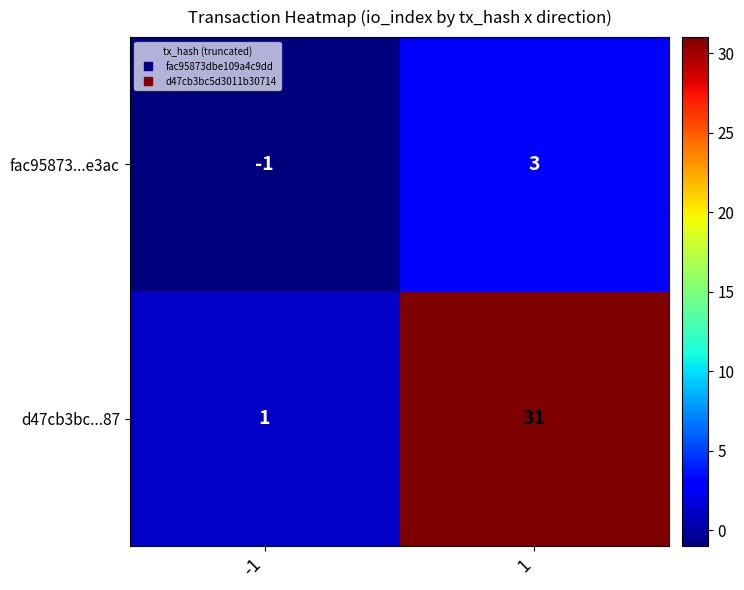

True or false: fac95873...e3ac has a value of -1 at -1.

True